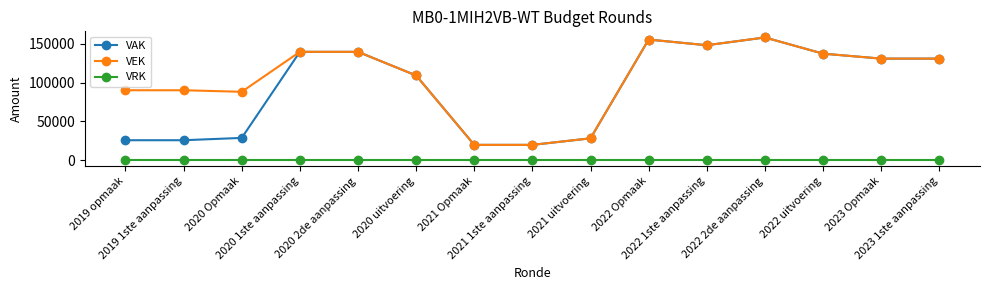

True or false: VRK and VAK intersect in this chart.

False